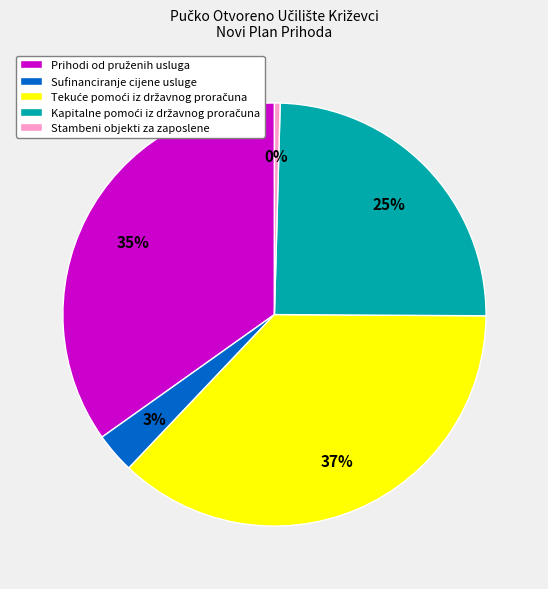

Does Stambeni objekti za zaposlene represent more than half of the total?

No